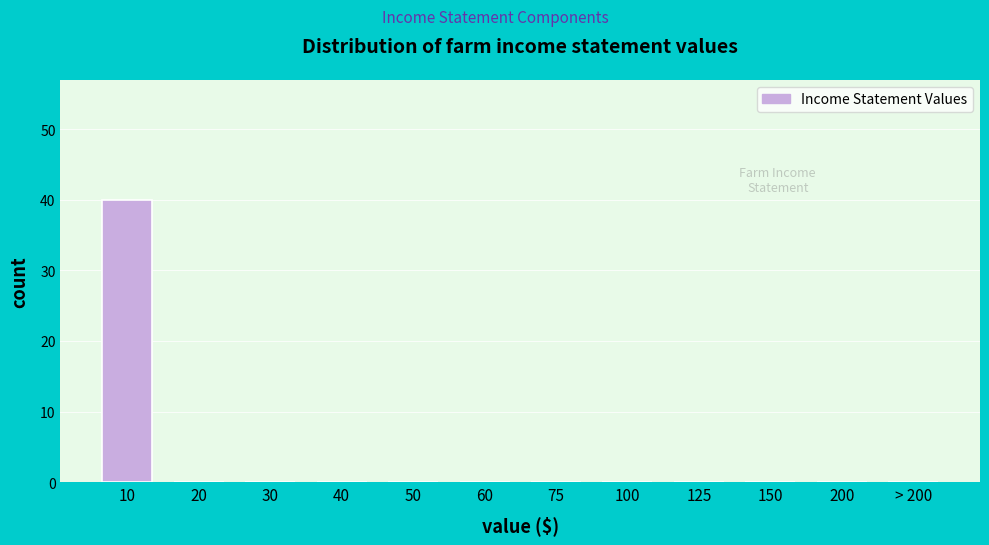

Reading right to left, what are all the values shown in this chart?

> 200=0	200=0	150=0	125=0	100=0	75=0	60=0	50=0	40=0	30=0	20=0	10=40